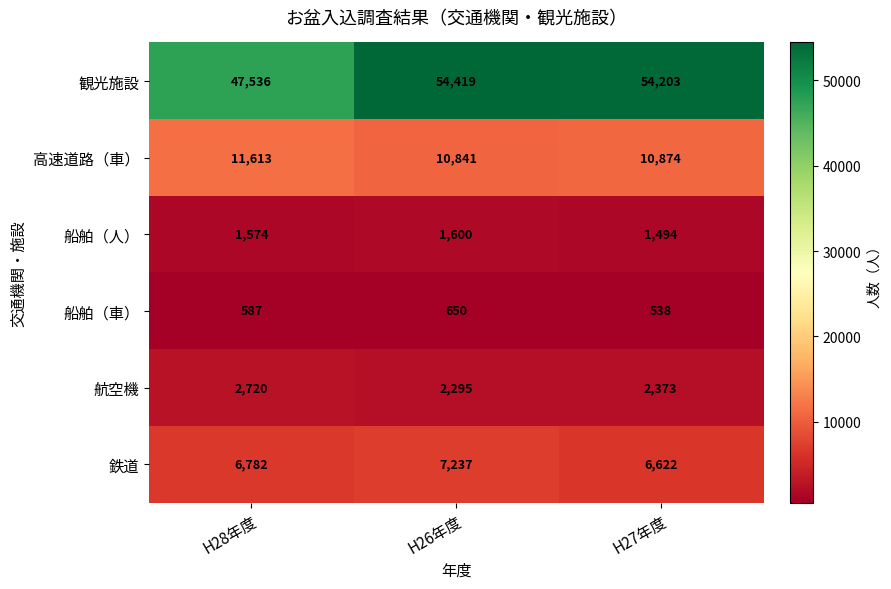

Reading right to left, extract all data points from this chart.

観光施設: 54203	54419	47536
高速道路（車）: 10874	10841	11613
船舶（人）: 1494	1600	1574
船舶（車）: 538	650	587
航空機: 2373	2295	2720
鉄道: 6622	7237	6782